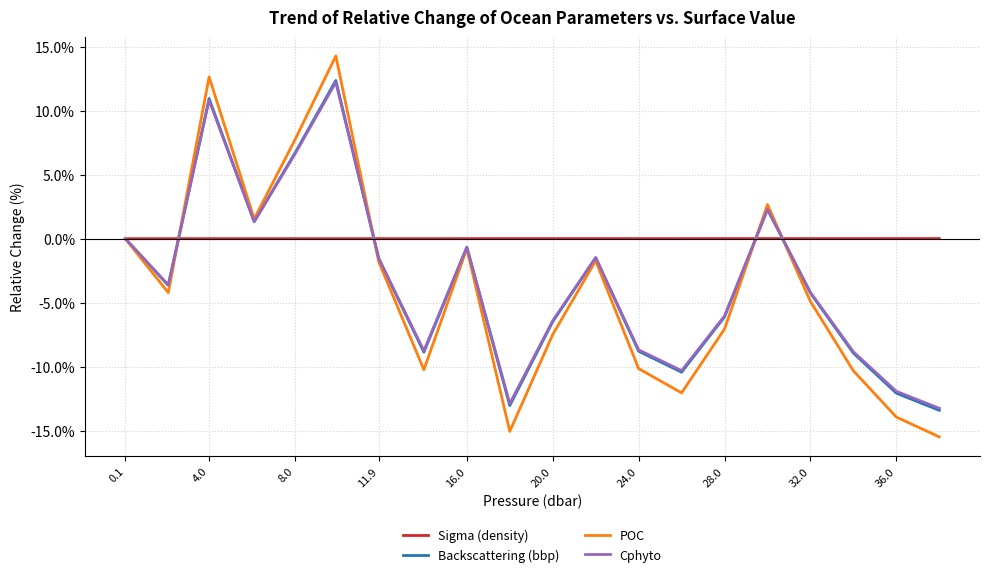

Which series has the largest total across all categories?

Sigma (density)